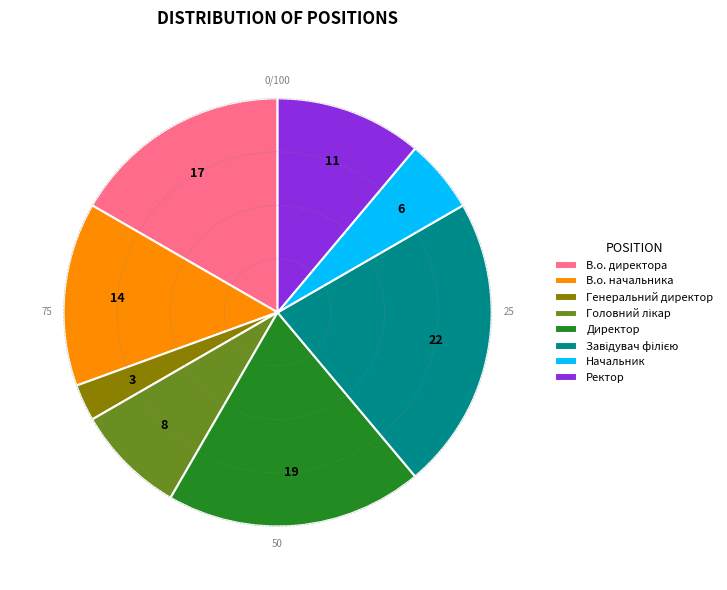

Which slice is the smallest?

Генеральний директор